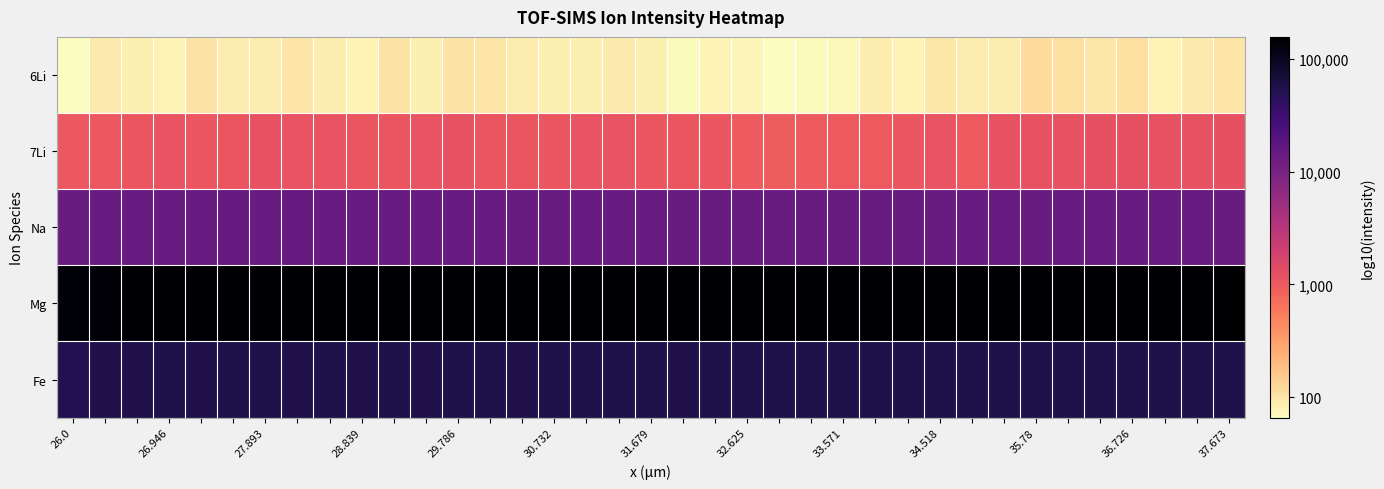

Which category has the lowest value across all series?

26.0